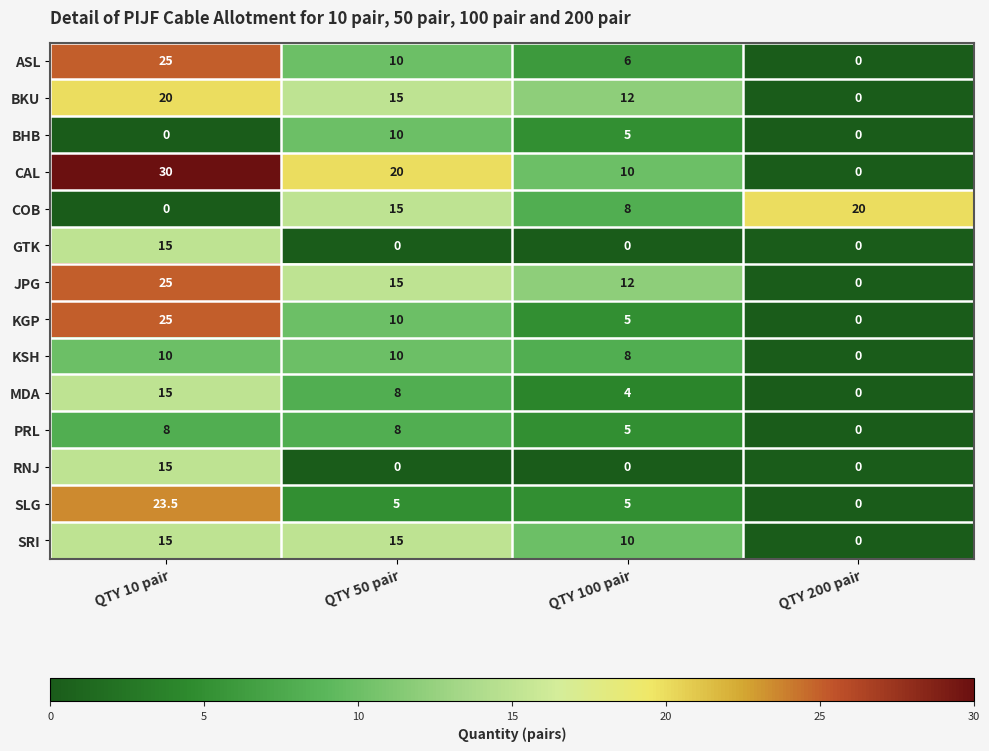

What is the difference between the maximum and minimum values in the BKU series?

20.0